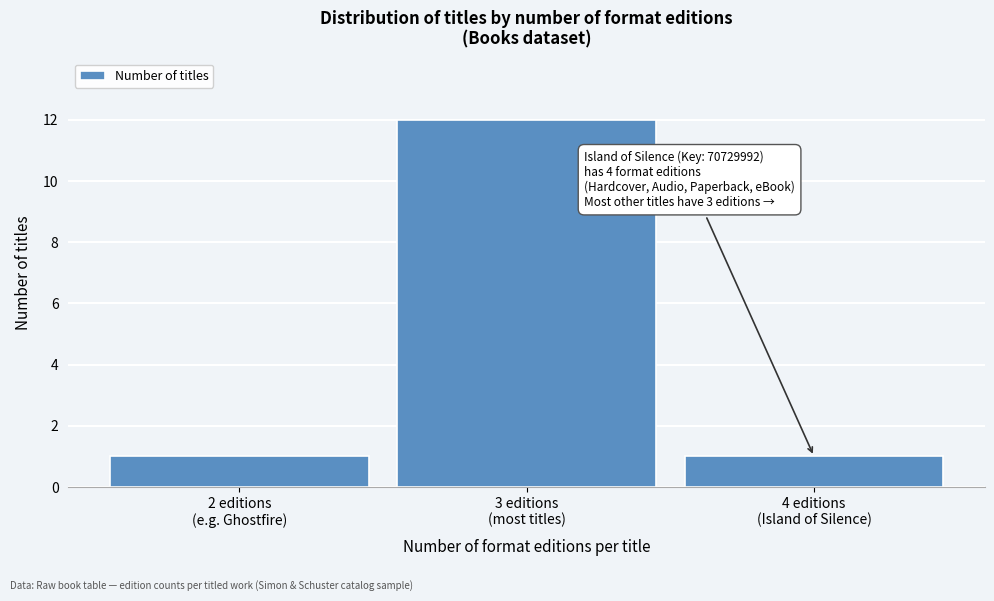

Reading left to right, list all the values displayed in this chart.

1	12	1